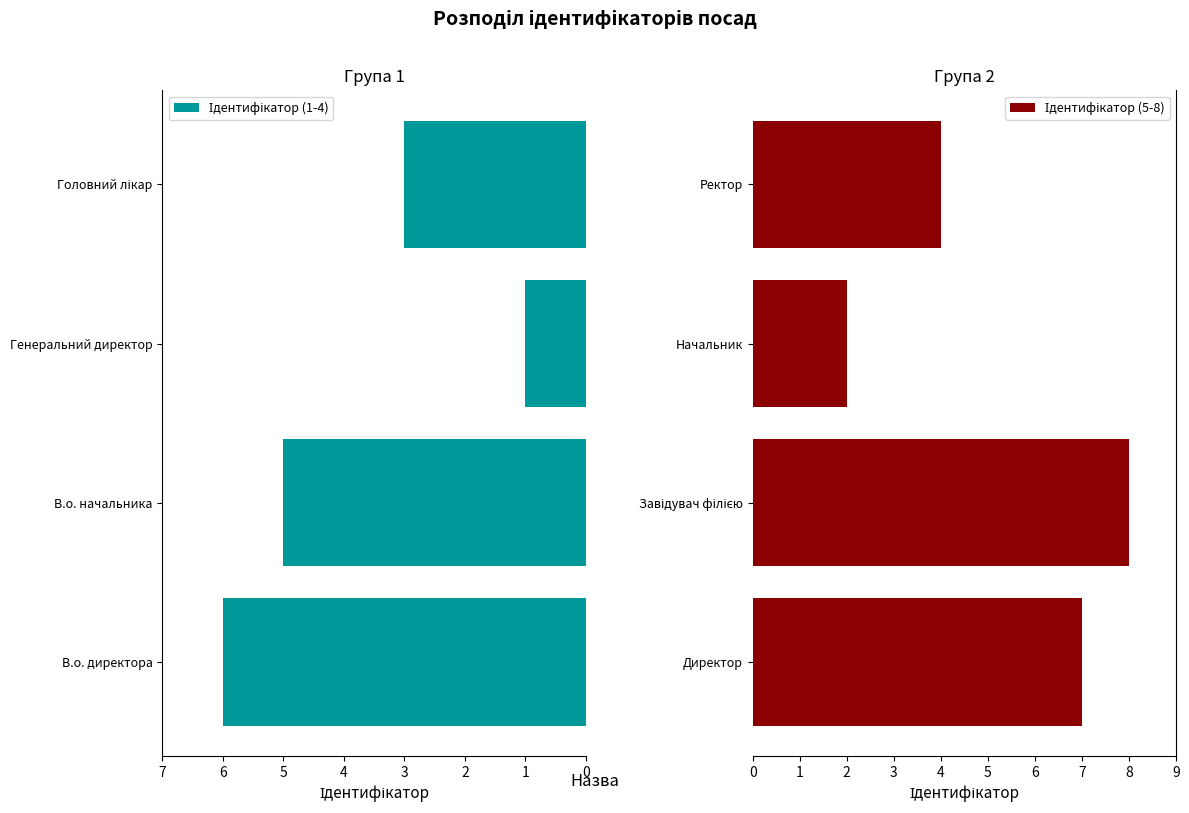

How many data points does each series have?

4